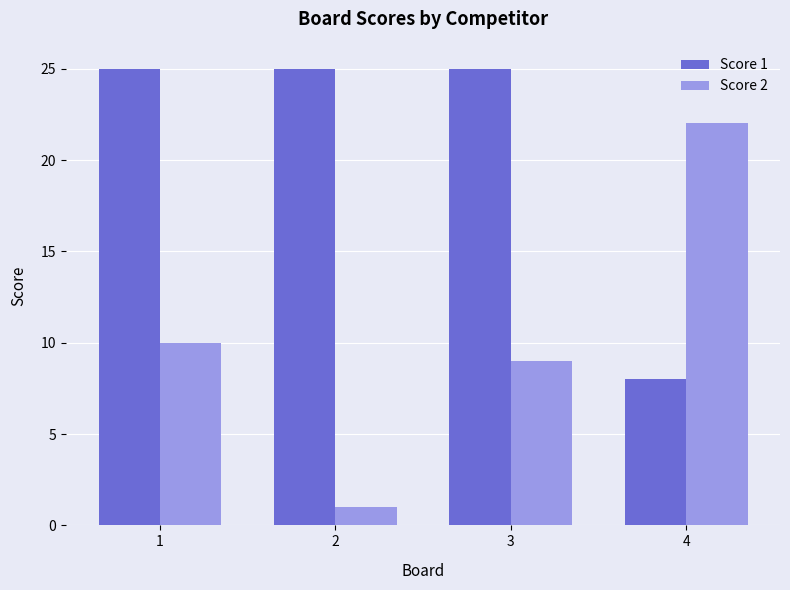

Reading left to right, transcribe all the data shown in this chart.

Score 1: 25	25	25	8
Score 2: 10	1	9	22